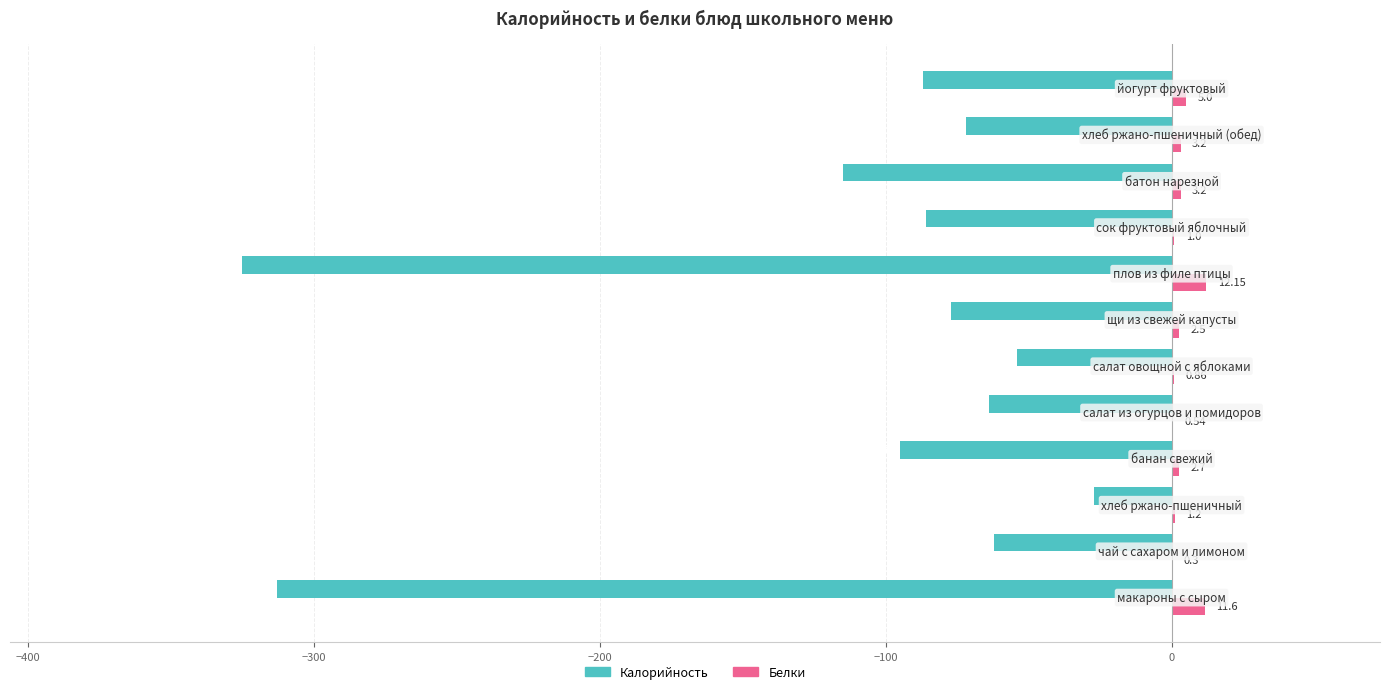

What are all the series names shown in the legend?

Калорийность, Белки